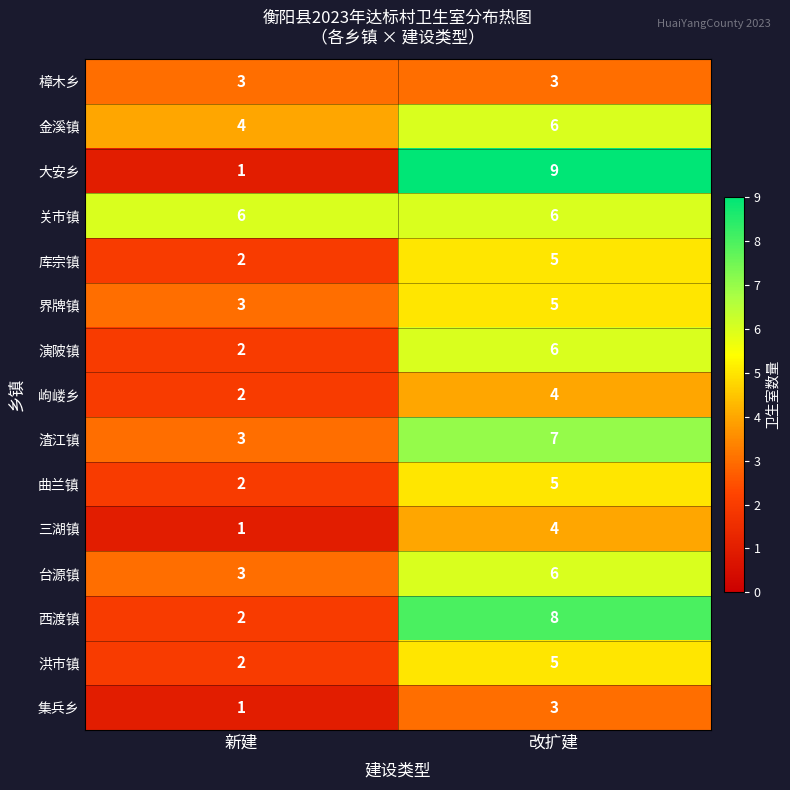

Which series has the widest spread of values?

大安乡